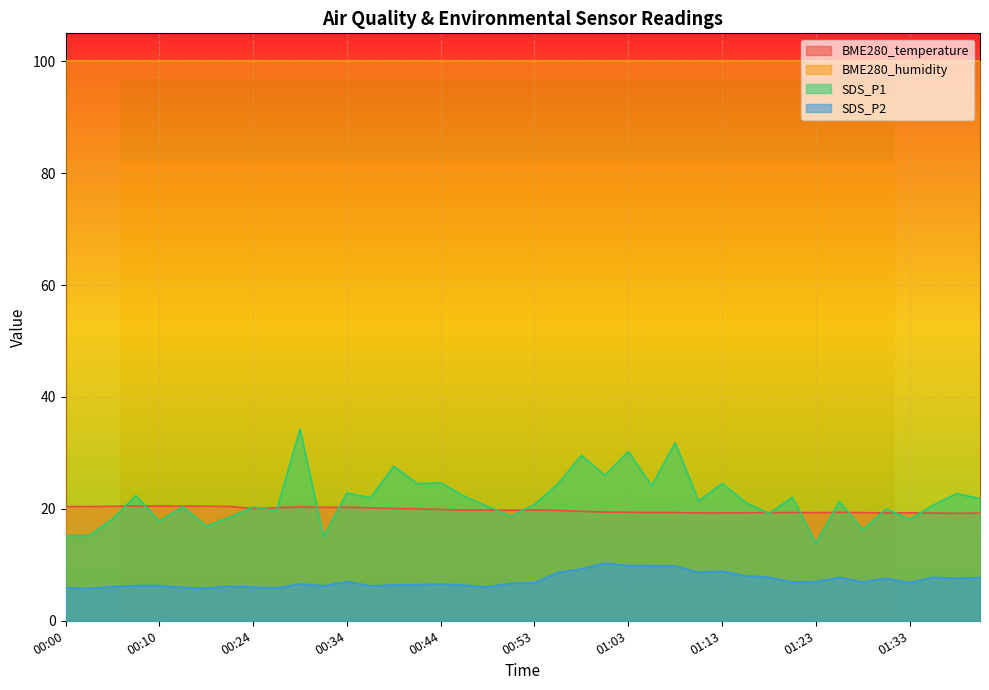

True or false: SDS_P1 and SDS_P2 intersect in this chart.

False